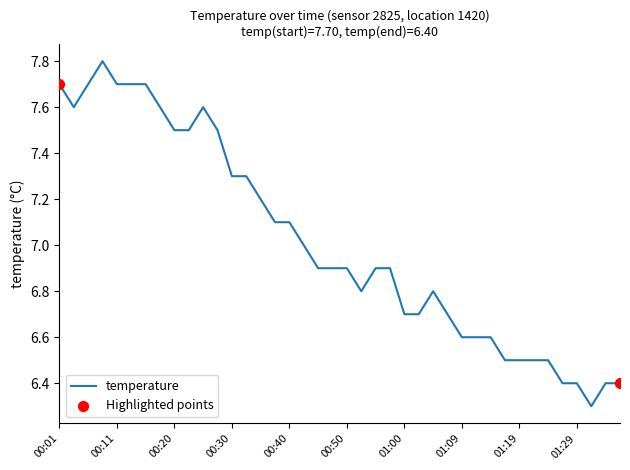

What is the greatest value displayed?

7.8